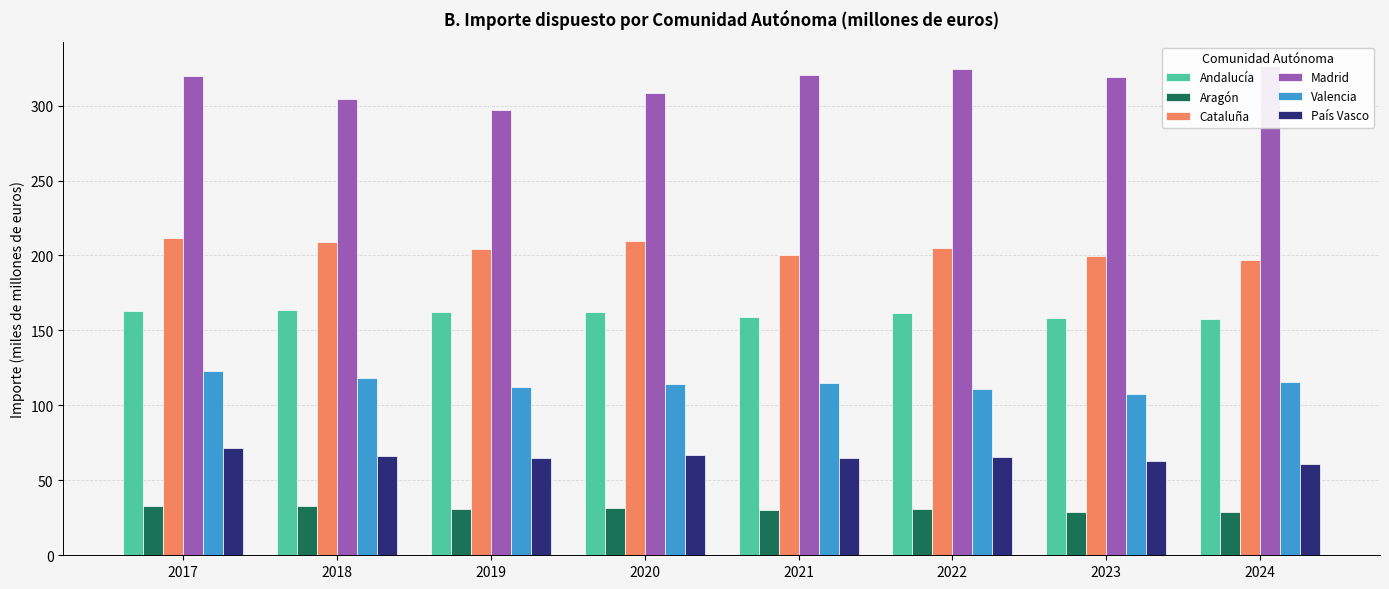

What is the lowest value of the Madrid series?

297.2